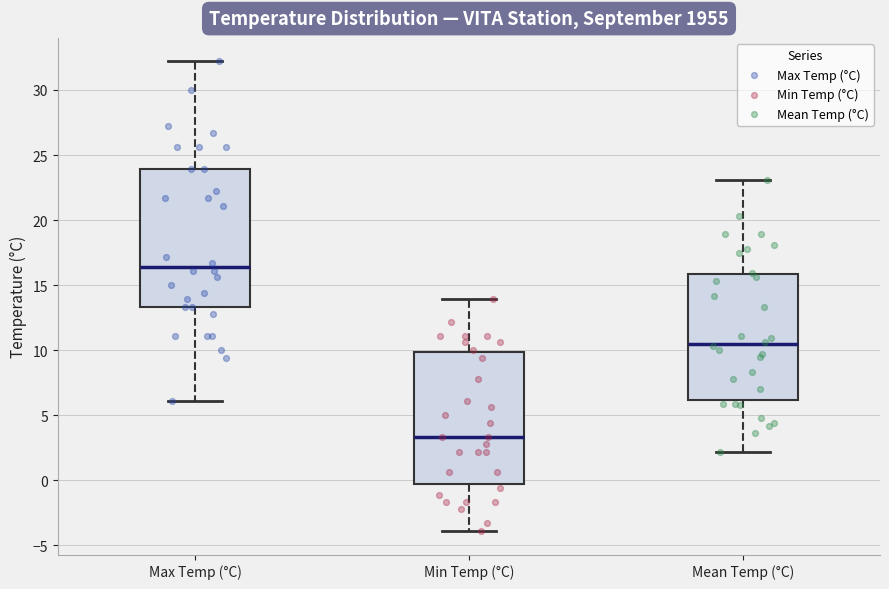

Where does the upper whisker of the box for Max Temp (°C) end on the y-axis? The values are not printed on the chart, so give them approximately, as read against the axis.

32.0